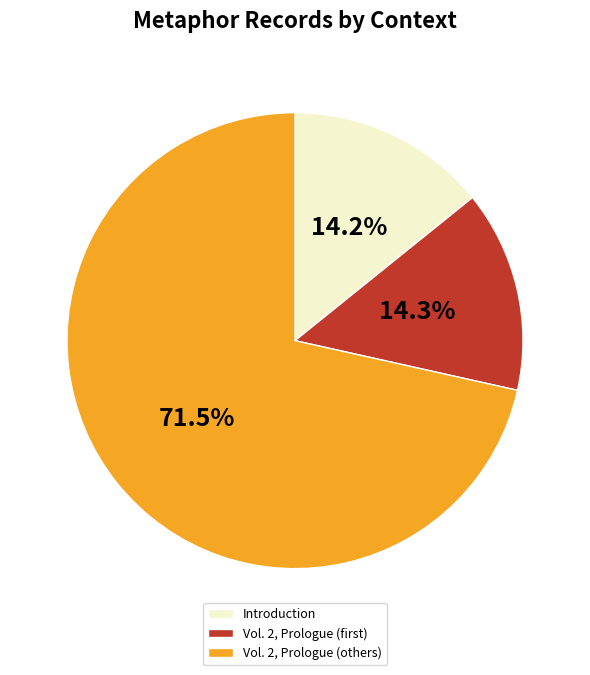

Which has a higher value, Vol. 2, Prologue (others) or Introduction?

Vol. 2, Prologue (others)